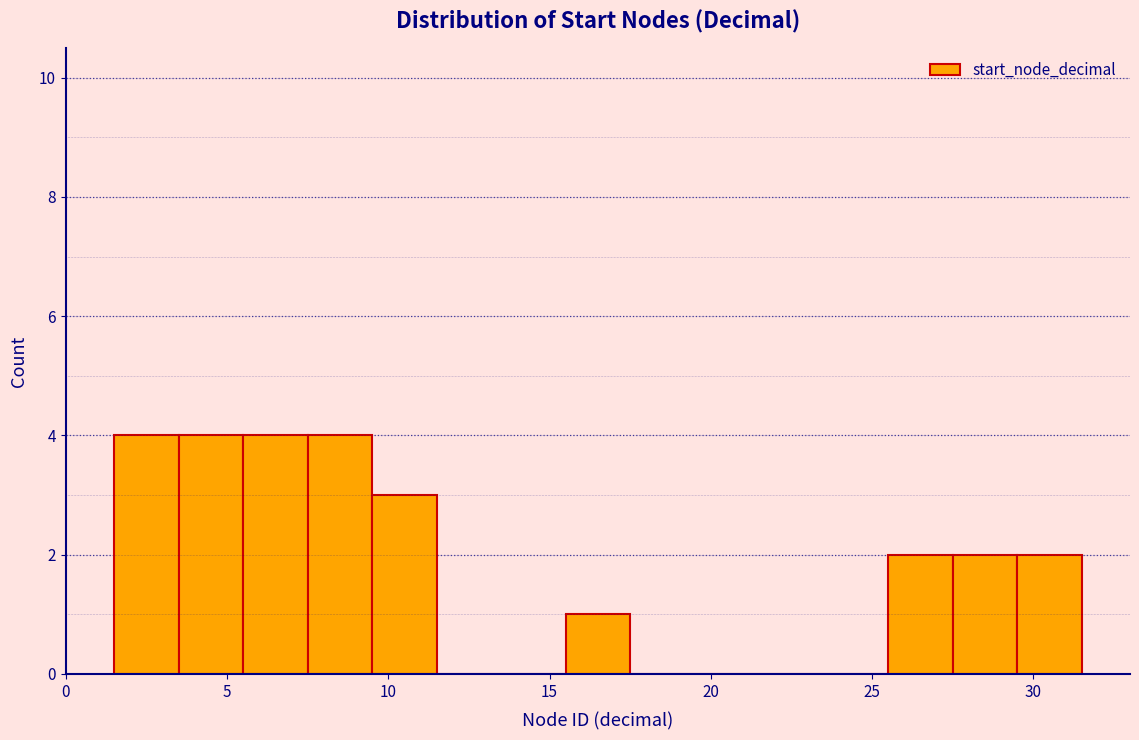

Reading left to right, list every bar in this chart as the range it spans on the x-axis followed by its height. The values are not printed on the chart, so give them approximately, as read against the axis.

1.5 to 3.5: 4
3.5 to 5.5: 4
5.5 to 7.5: 4
7.5 to 9.5: 4
9.5 to 11.5: 3
11.5 to 13.5: 0
13.5 to 15.5: 0
15.5 to 17.5: 1
17.5 to 19.5: 0
19.5 to 21.5: 0
21.5 to 23.5: 0
23.5 to 25.5: 0
25.5 to 27.5: 2
27.5 to 29.5: 2
29.5 to 31.5: 2